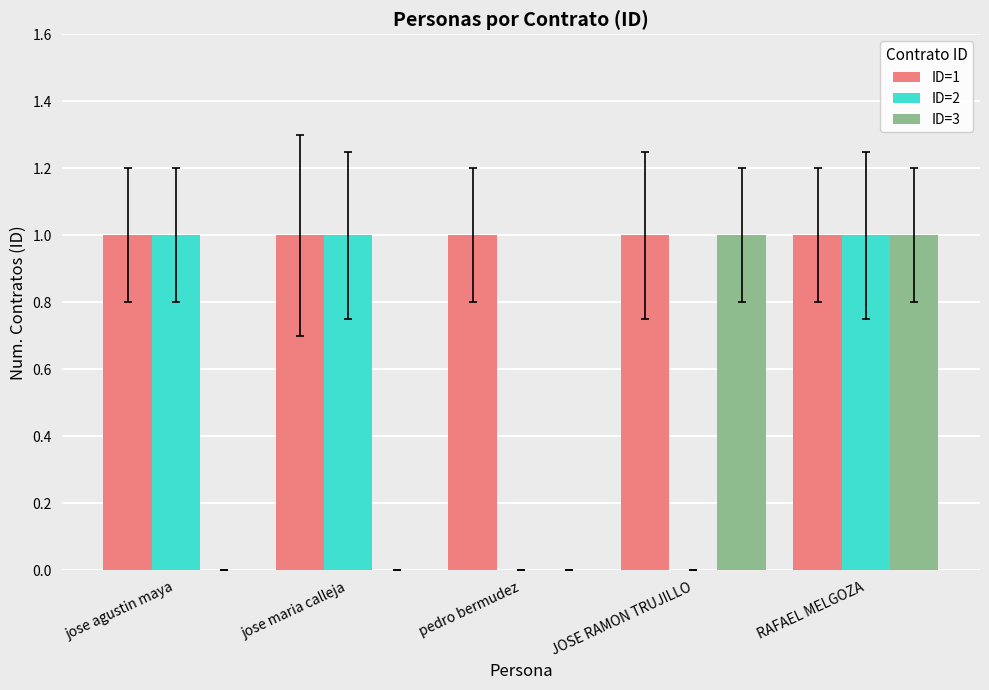

True or false: ID=1 has a value of 0 at JOSE RAMON TRUJILLO.

False